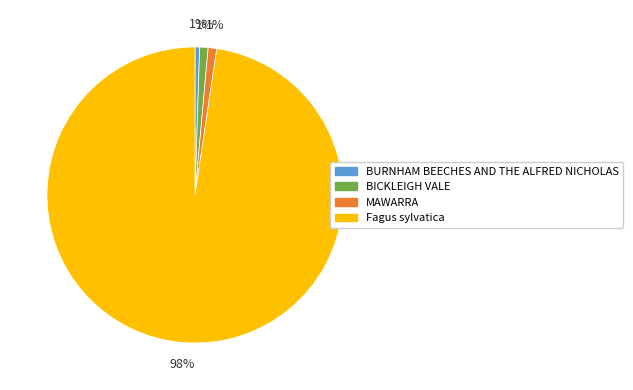

To the nearest percent, what percentage of the pie is MAWARRA?

1%